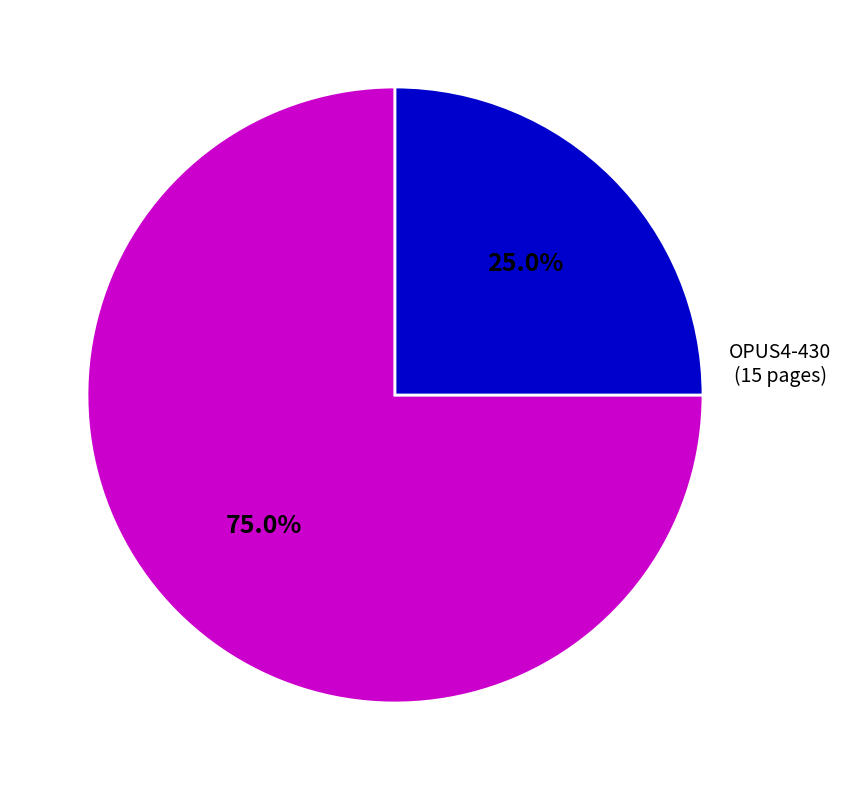

Does any single category account for the majority?

Yes